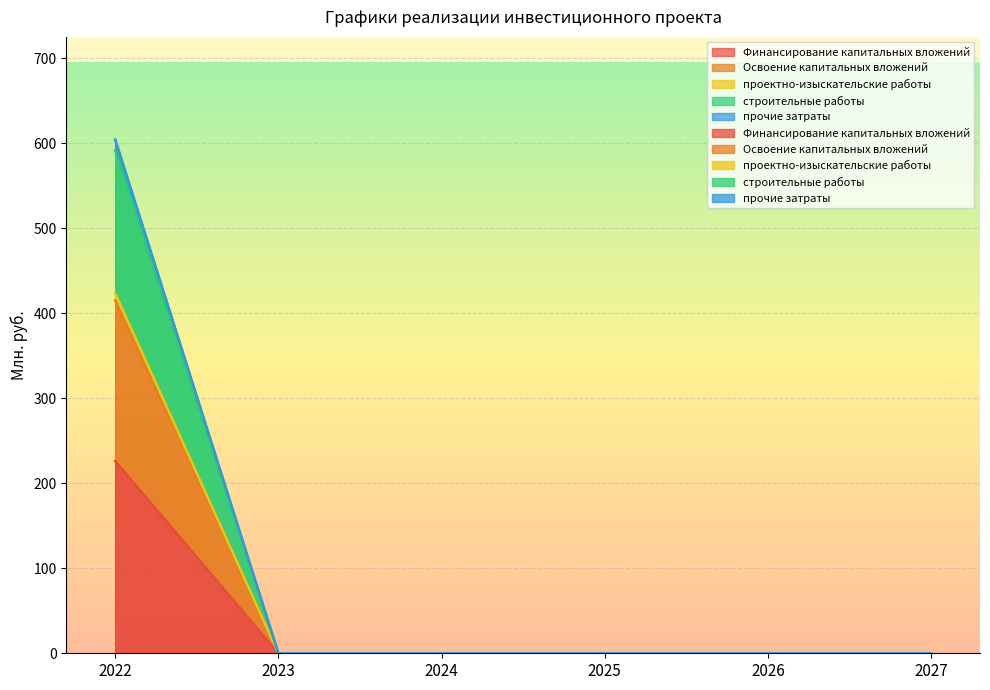

How many lines are shown in the chart?

5